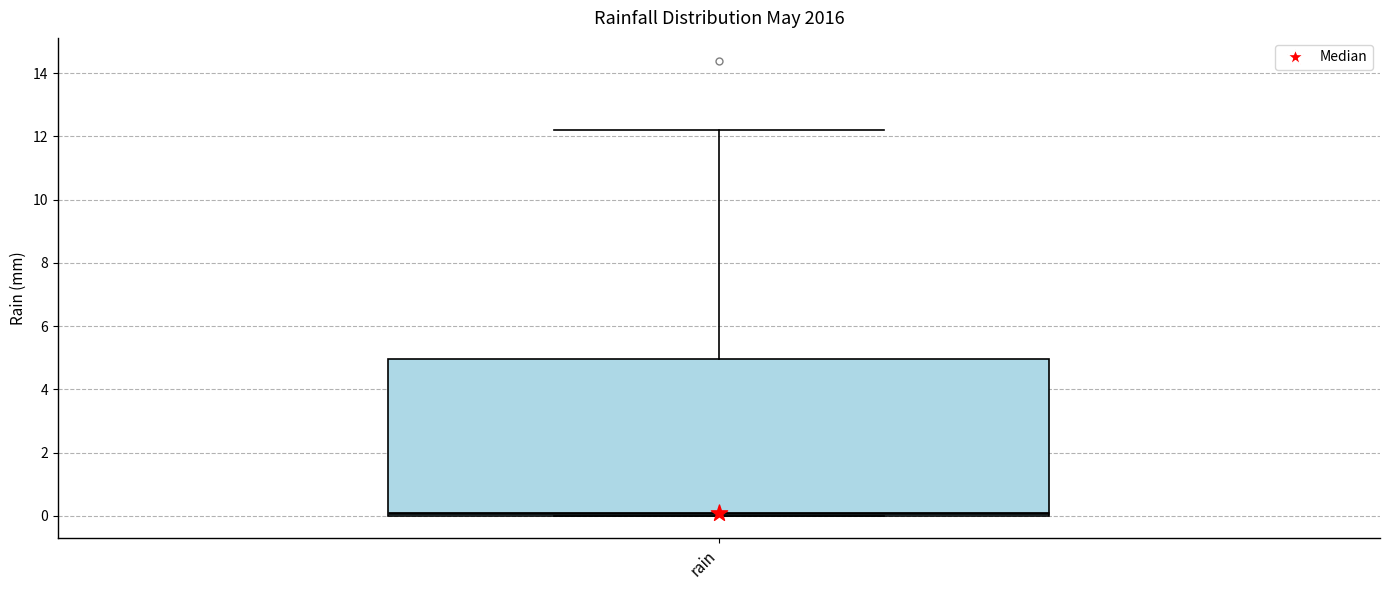

Where does the upper whisker of the box for rain end on the y-axis? The values are not printed on the chart, so give them approximately, as read against the axis.

12.2